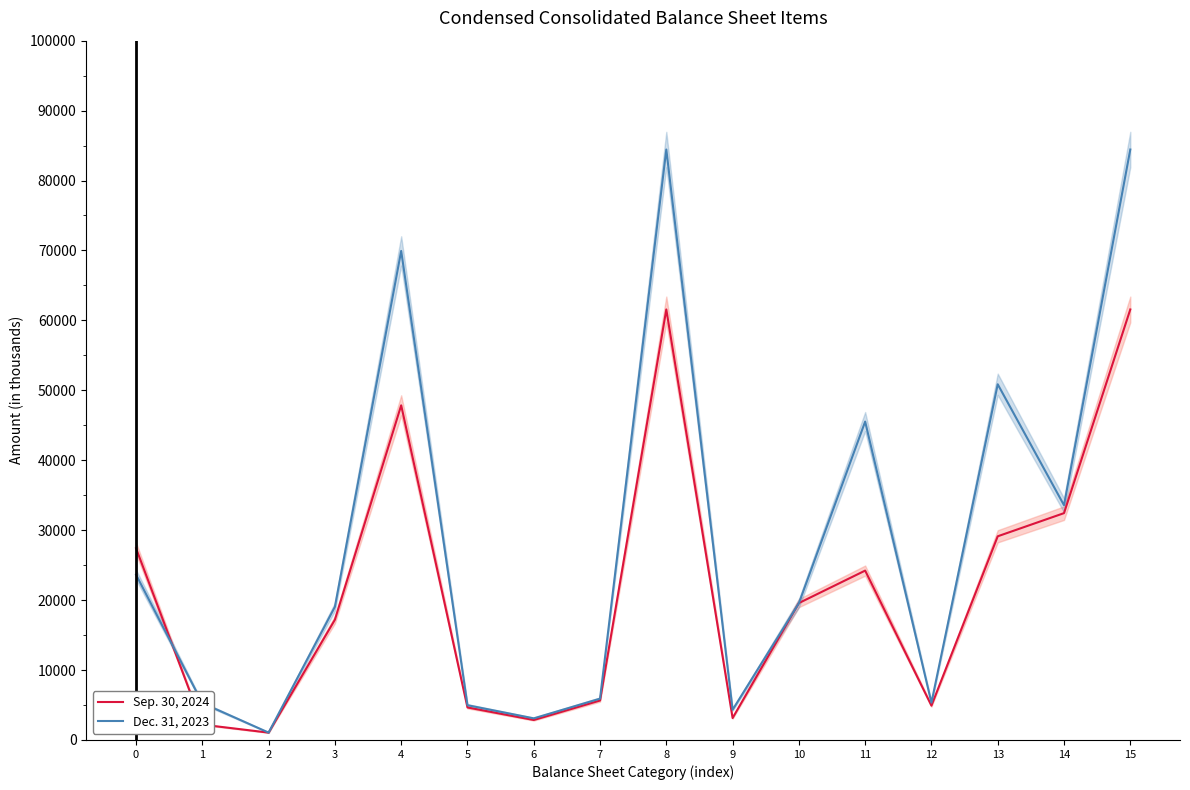

Is it true that Dec. 31, 2023 equals 84434 at 15?

True